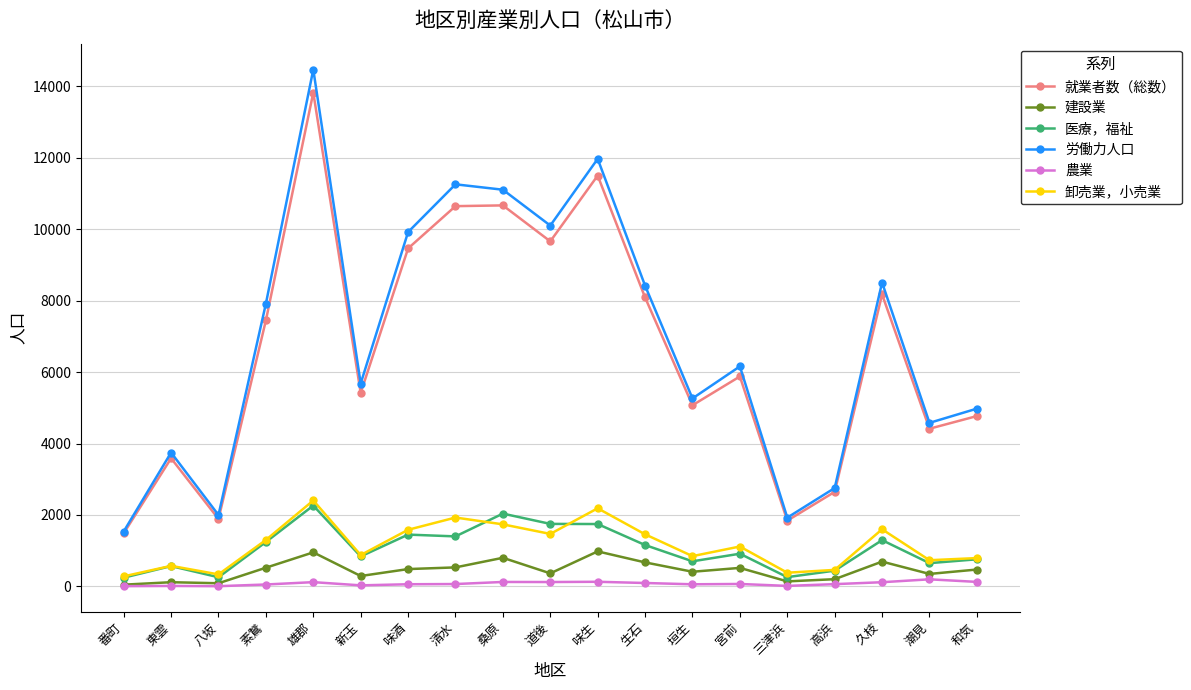

List the series in order of their peak value, lowest first.

農業, 建設業, 医療，福祉, 卸売業，小売業, 就業者数（総数）, 労働力人口